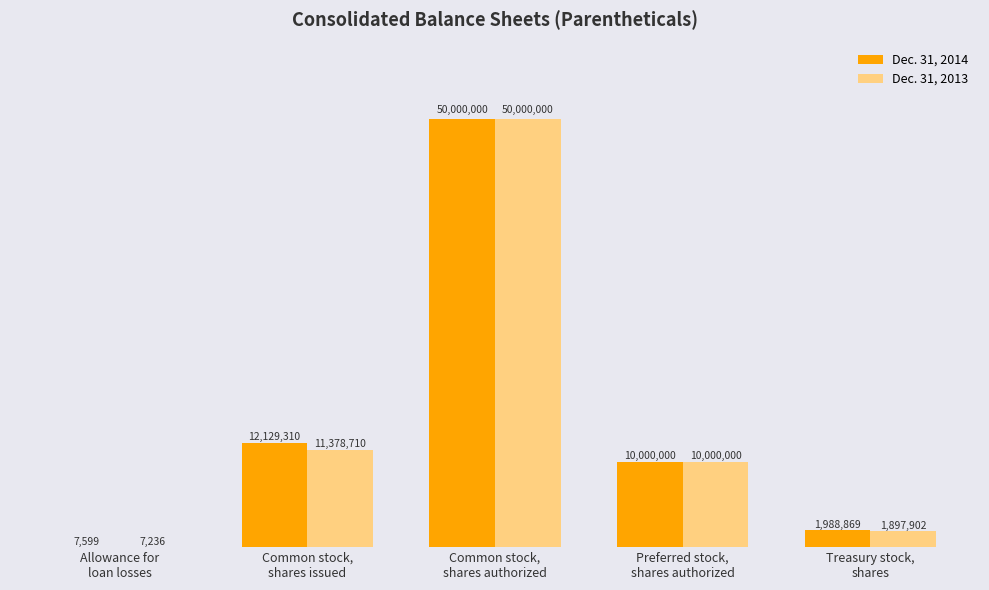

Between Allowance for
loan losses and Preferred stock,
shares authorized, which series saw the biggest shift?

Dec. 31, 2013